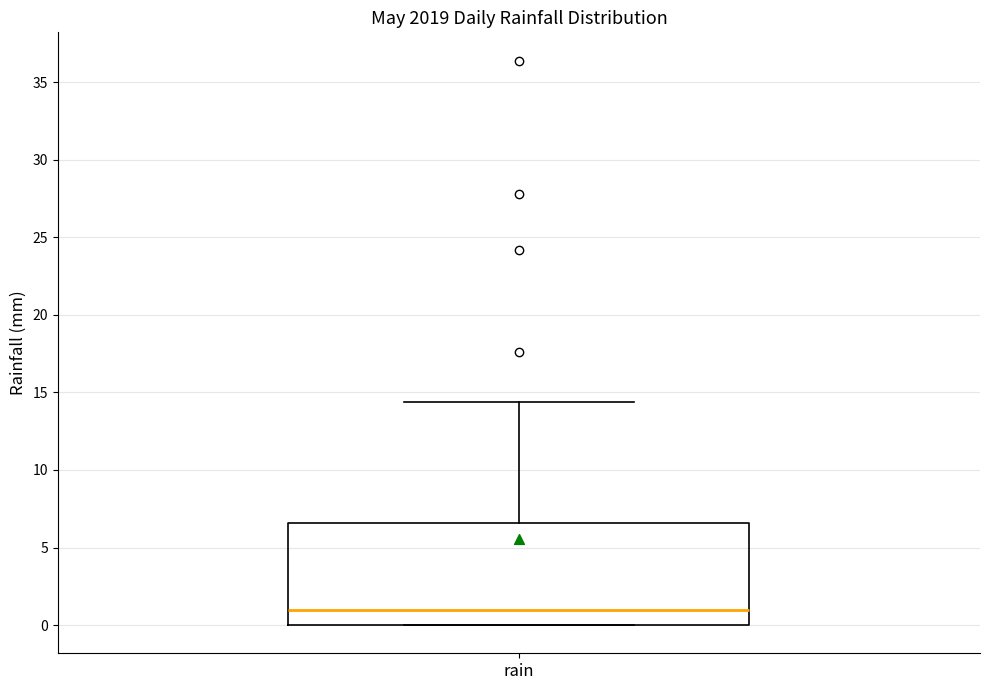

Transcribe this box plot: give where the median line is, the range the box spans, and where the two whiskers end, as read against the y-axis. The values are not printed on the chart, so give them approximately, as read against the axis.

median 1.0, box 0.0 to 6.5, whiskers 0.0 to 14.5